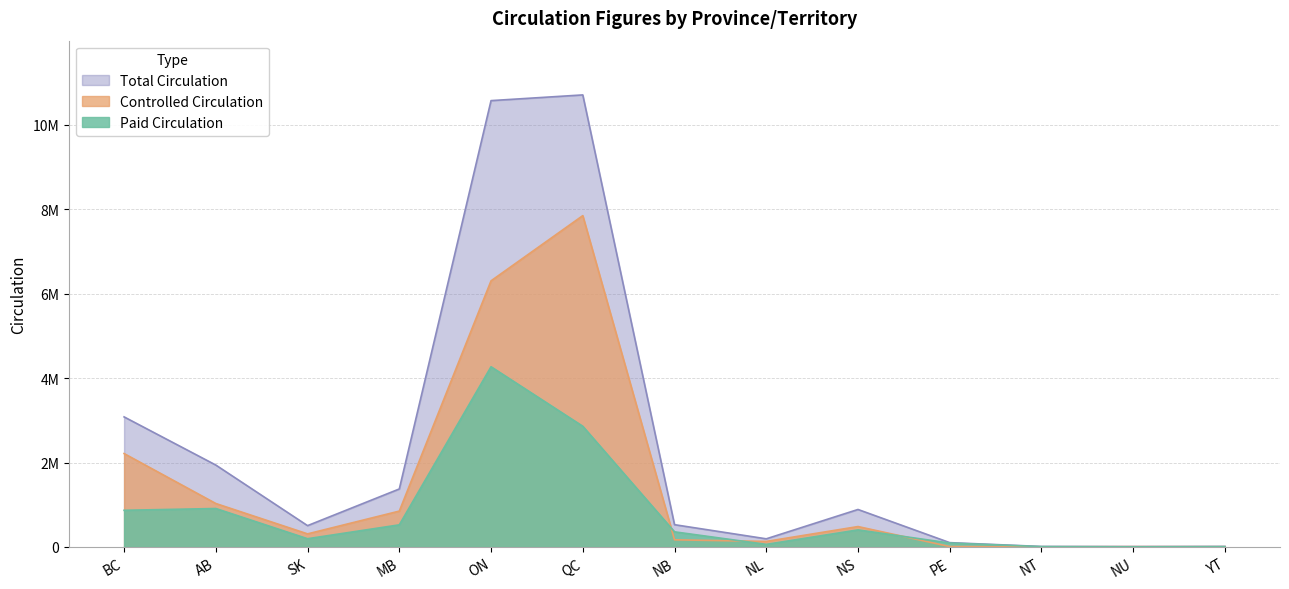

Rank the categories by Controlled Circulation value from highest to lowest.

QC, ON, BC, AB, MB, NS, SK, NB, NL, PE, NU, YT, NT